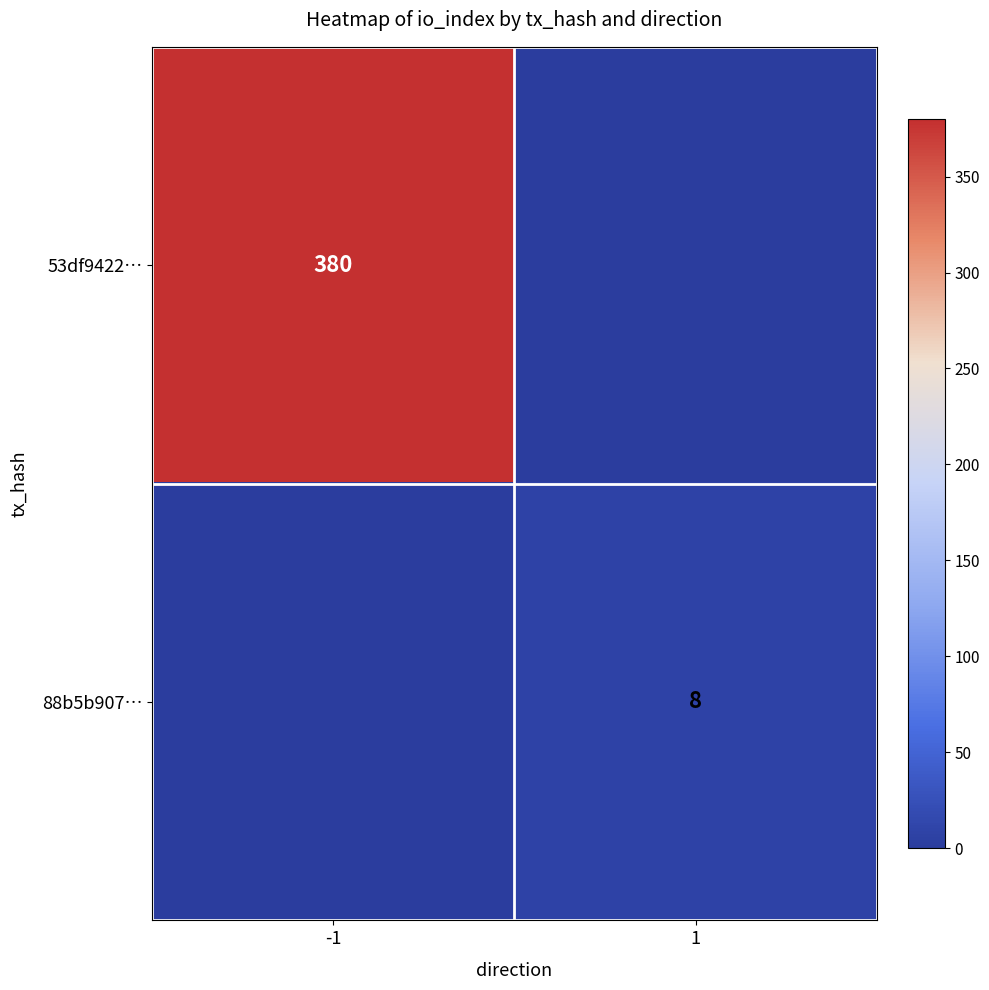

The value of 53df9422… at -1 is 521. True or false?

False